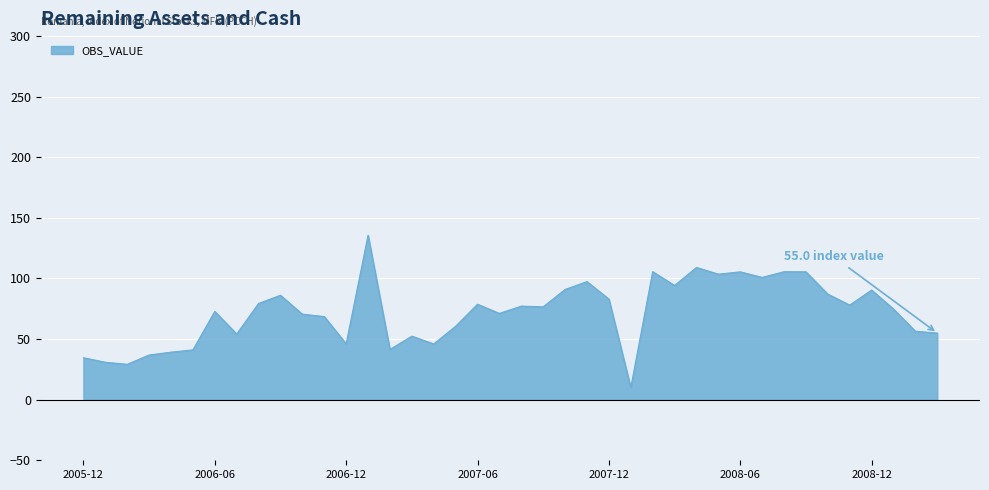

Is it true that the value at 2007-03 is 52.5?

True